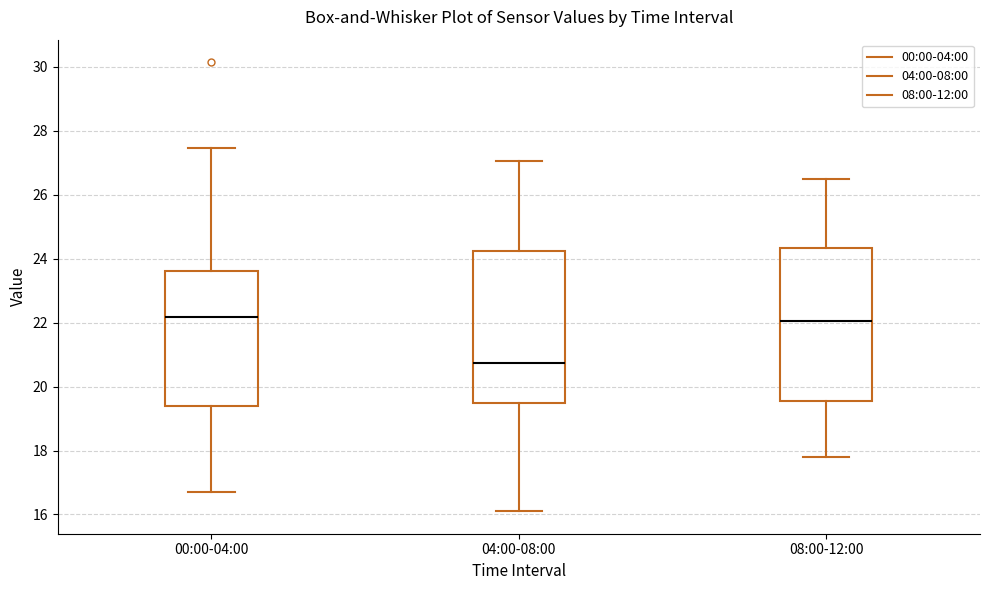

Reading left to right, read every box against the y-axis: the position of its median line, the range the box covers, and the ends of its whiskers. The values are not printed on the chart, so give them approximately, as read against the axis.

00:00-04:00: median 22.2, box 19.4 to 23.6, whiskers 16.8 to 27.4
04:00-08:00: median 20.8, box 19.6 to 24.2, whiskers 16.2 to 27.0
08:00-12:00: median 22.0, box 19.6 to 24.4, whiskers 17.8 to 26.6